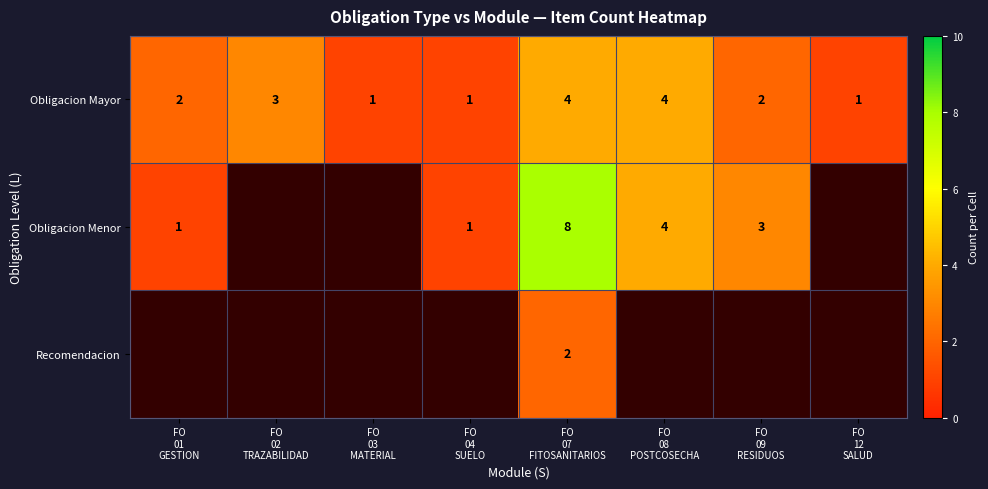

What is the difference between the maximum and minimum values in the Obligacion Mayor series?

3